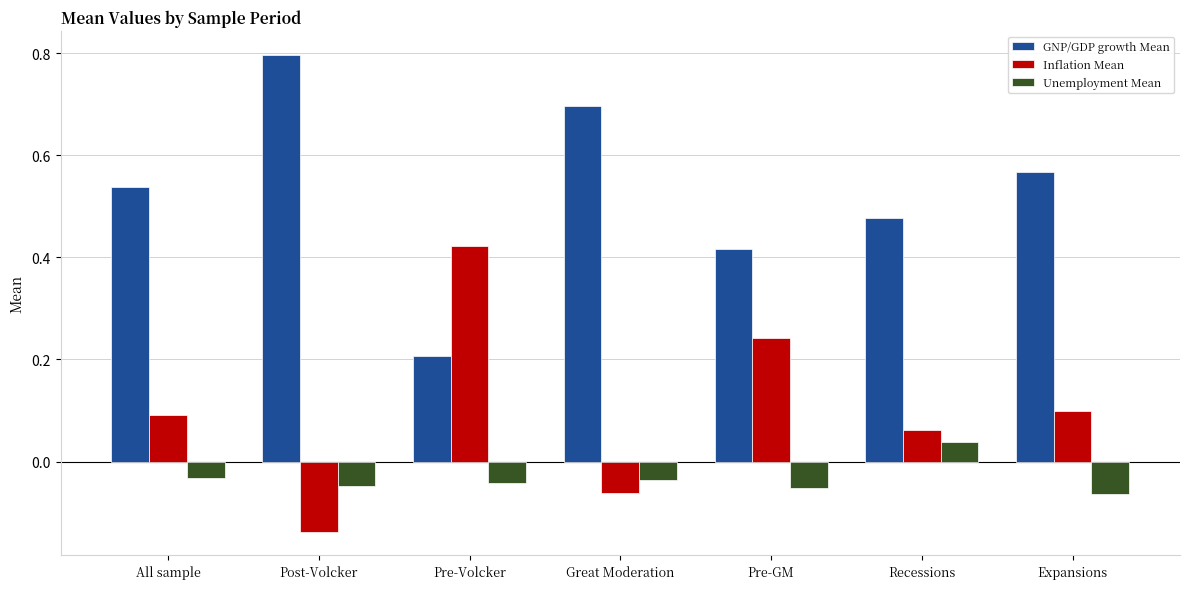

What position from the right is Great Moderation?

4